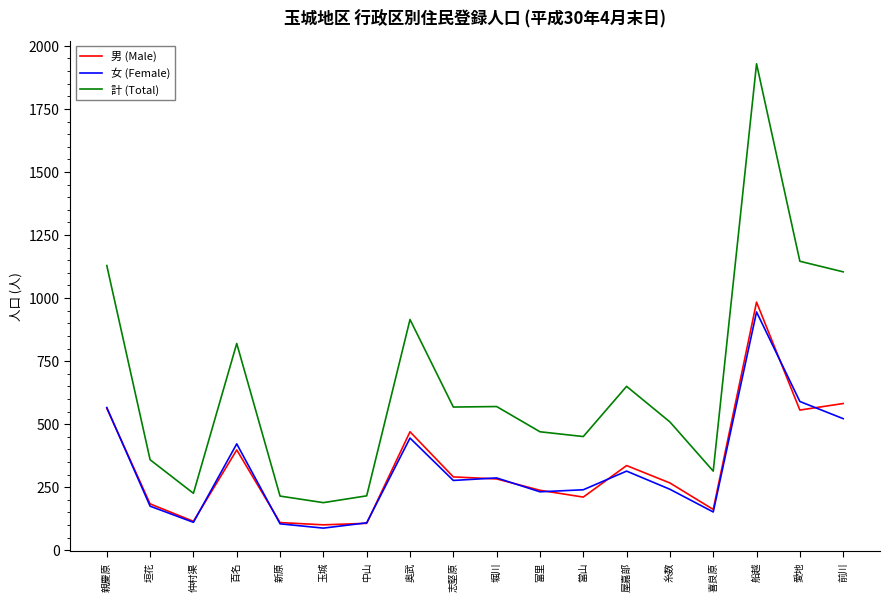

Where is 女 (Female) nearest to the value 516?

前川